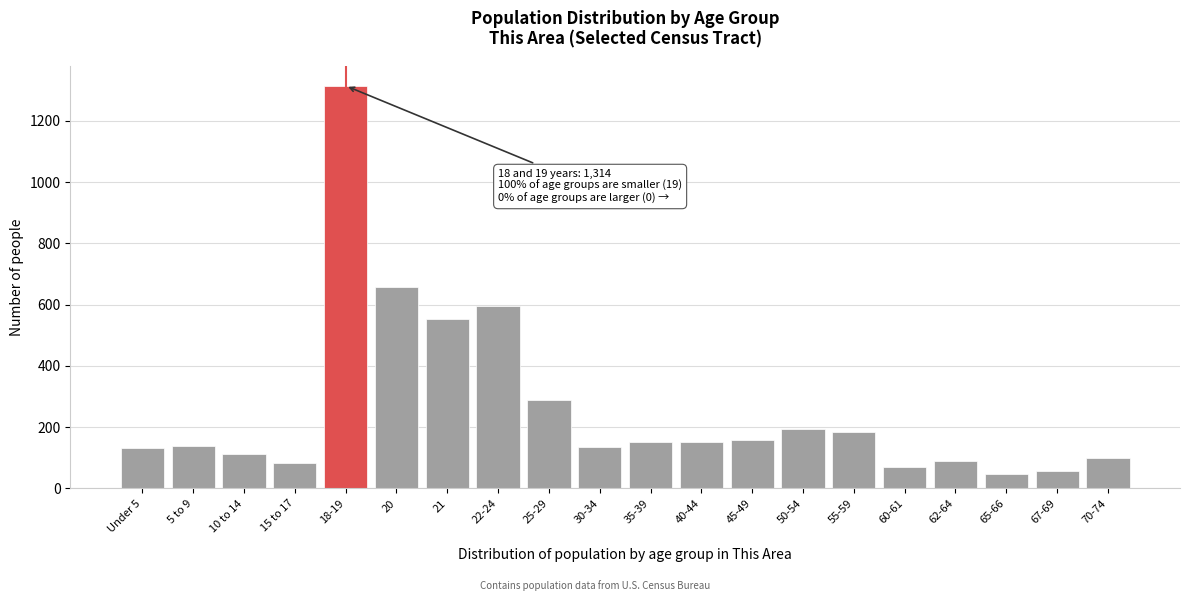

Which has a higher value, 10 to 14 or 65-66?

10 to 14